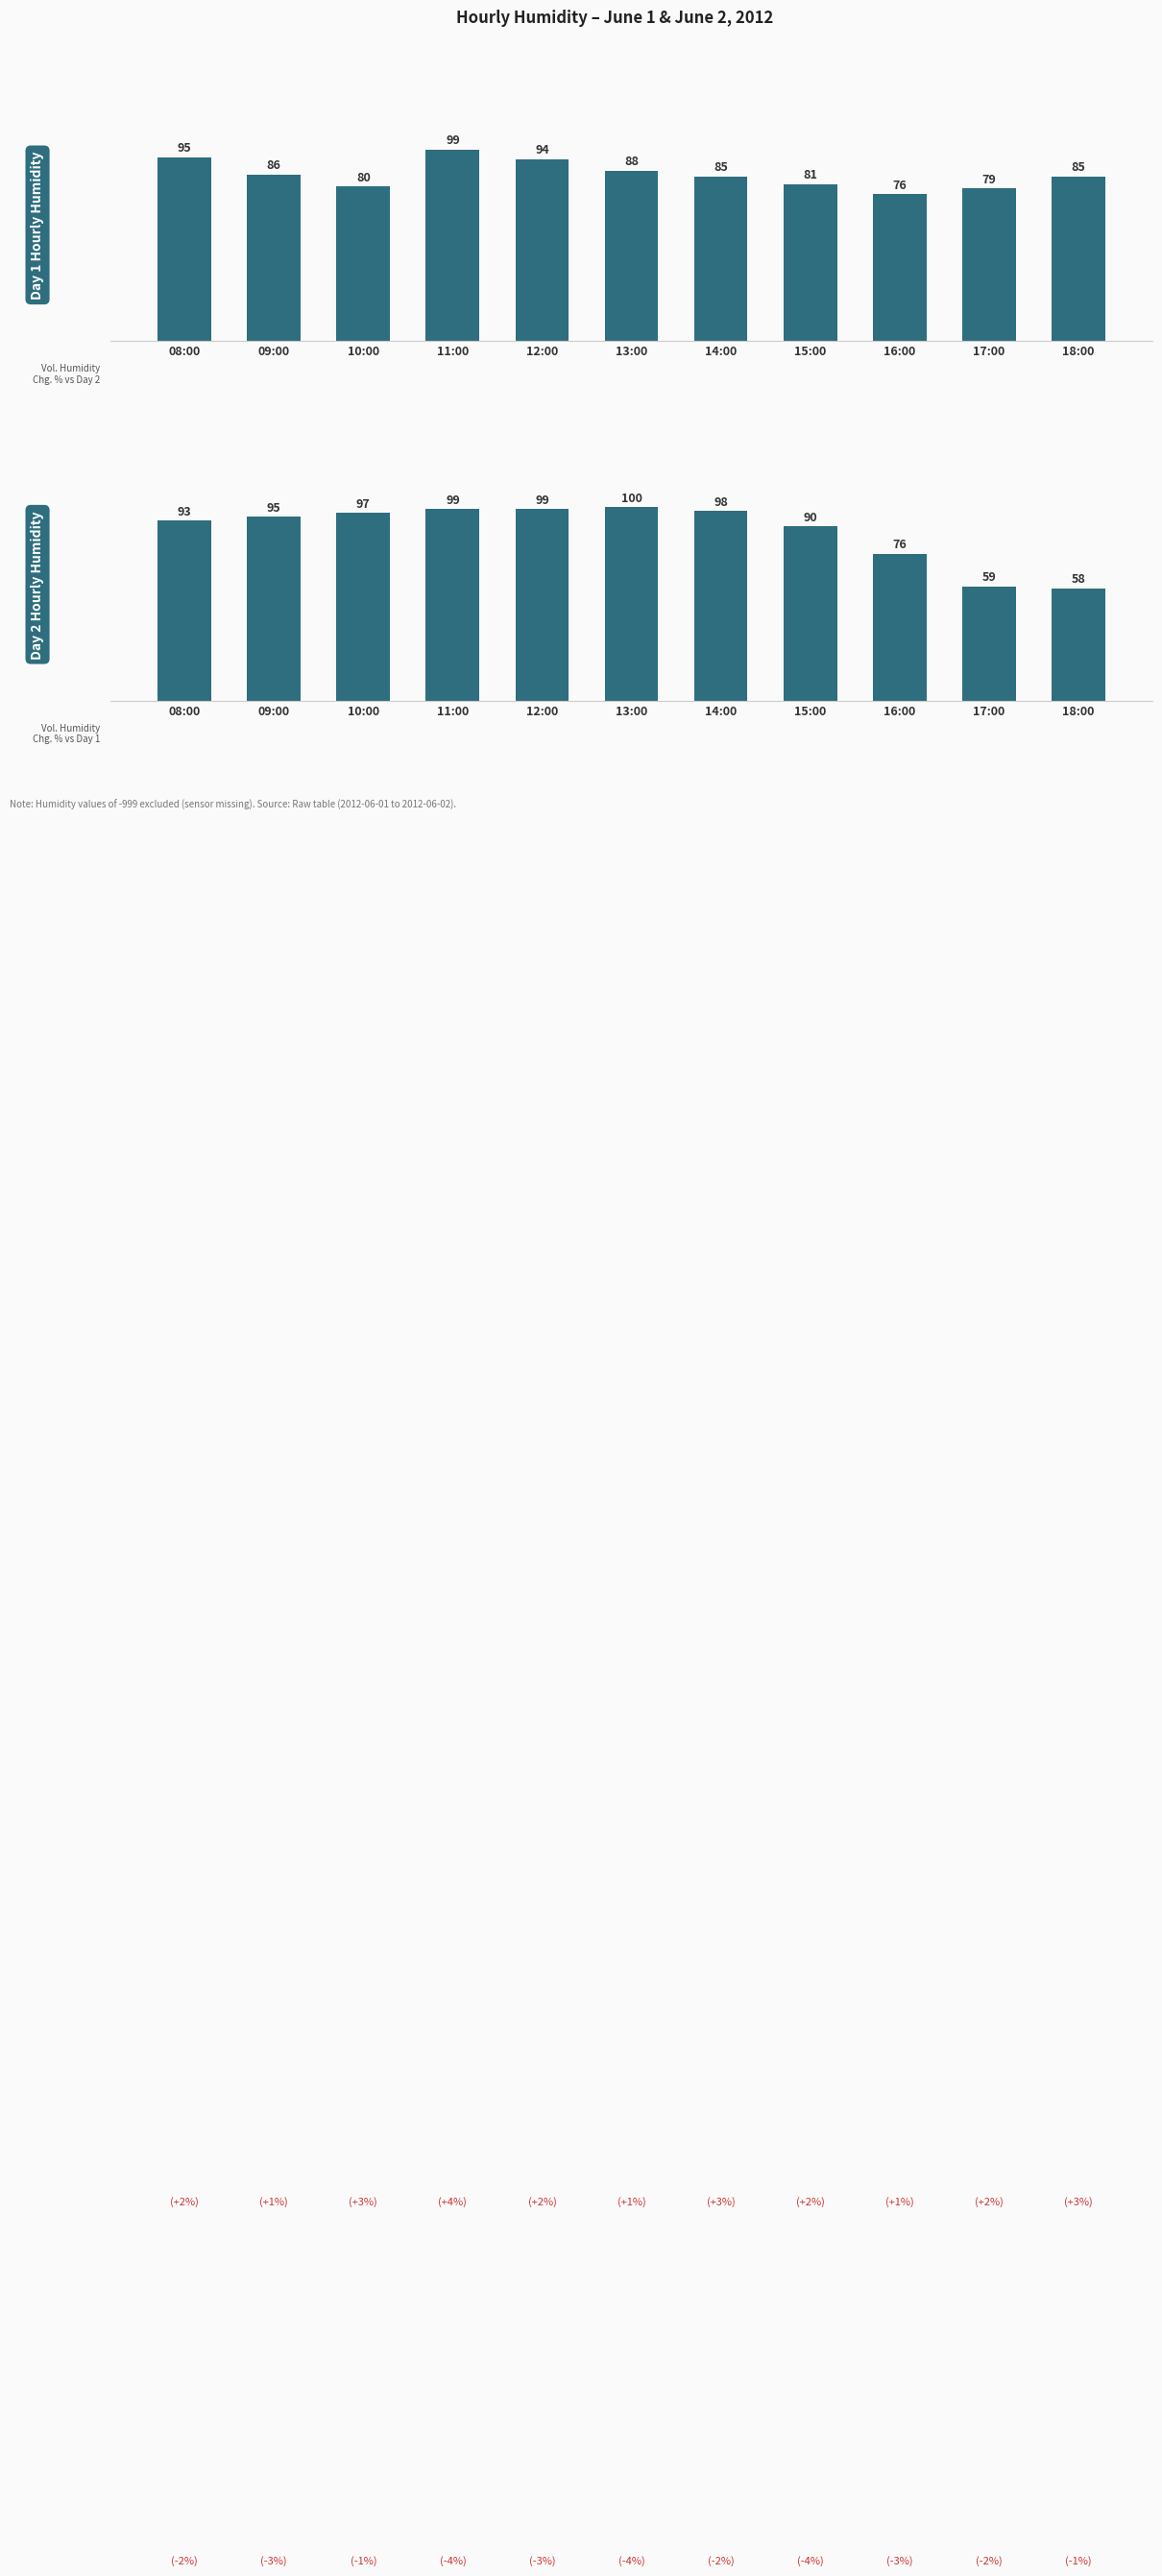

Reading left to right, what are all the values shown in this chart?

Avg Humidity (Day 1): 95	86	80	99	94	88	85	81	76	79	85
Avg Humidity (Day 2): 93	95	97	99	99	100	98	90	76	59	58